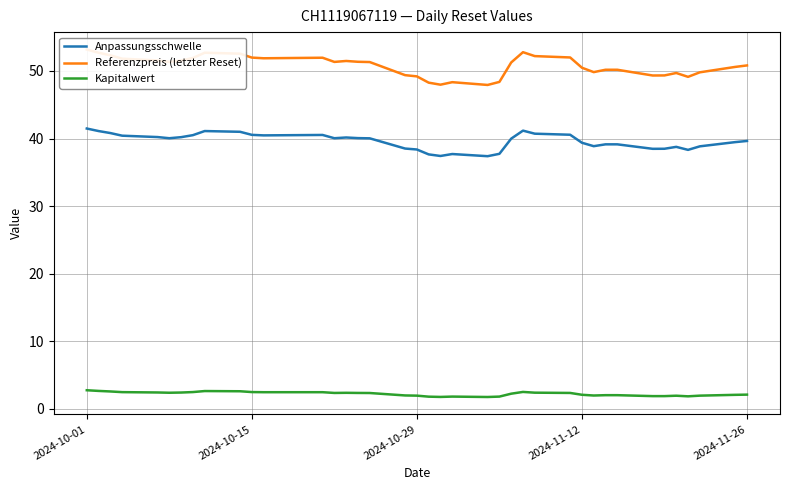

True or false: Anpassungsschwelle and Kapitalwert cross at least once.

False